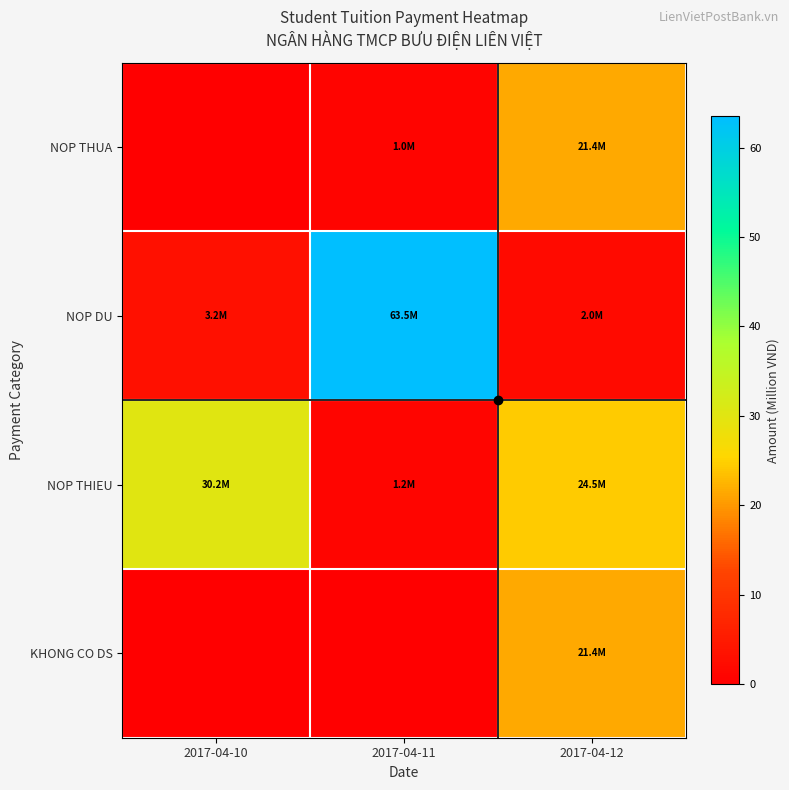

Which series has the largest total across all categories?

NOP DU